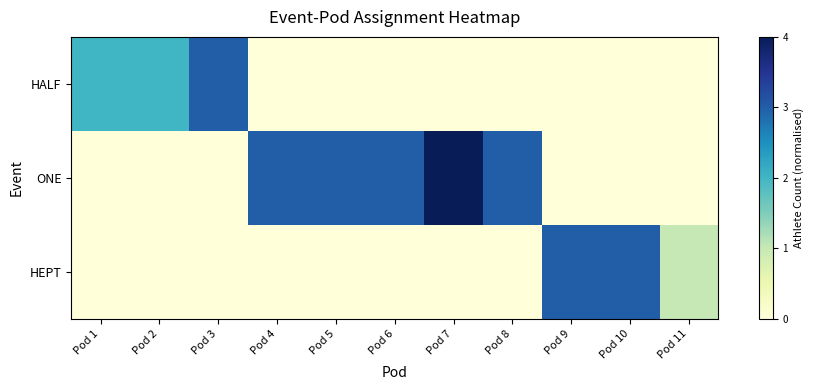

Which series has the widest spread of values?

ONE